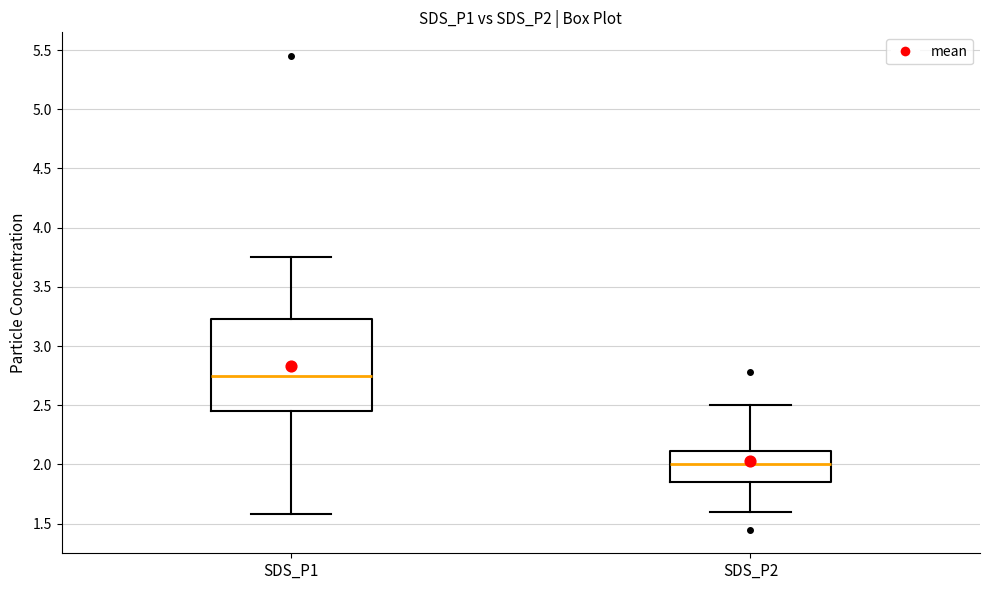

Reading left to right, transcribe this box plot: for each box, give where its median line is, the range the box spans, and where its two whiskers end, as read against the y-axis. The values are not printed on the chart, so give them approximately, as read against the axis.

SDS_P1: median 2.75, box 2.45 to 3.25, whiskers 1.60 to 3.75
SDS_P2: median 2.00, box 1.85 to 2.10, whiskers 1.60 to 2.50